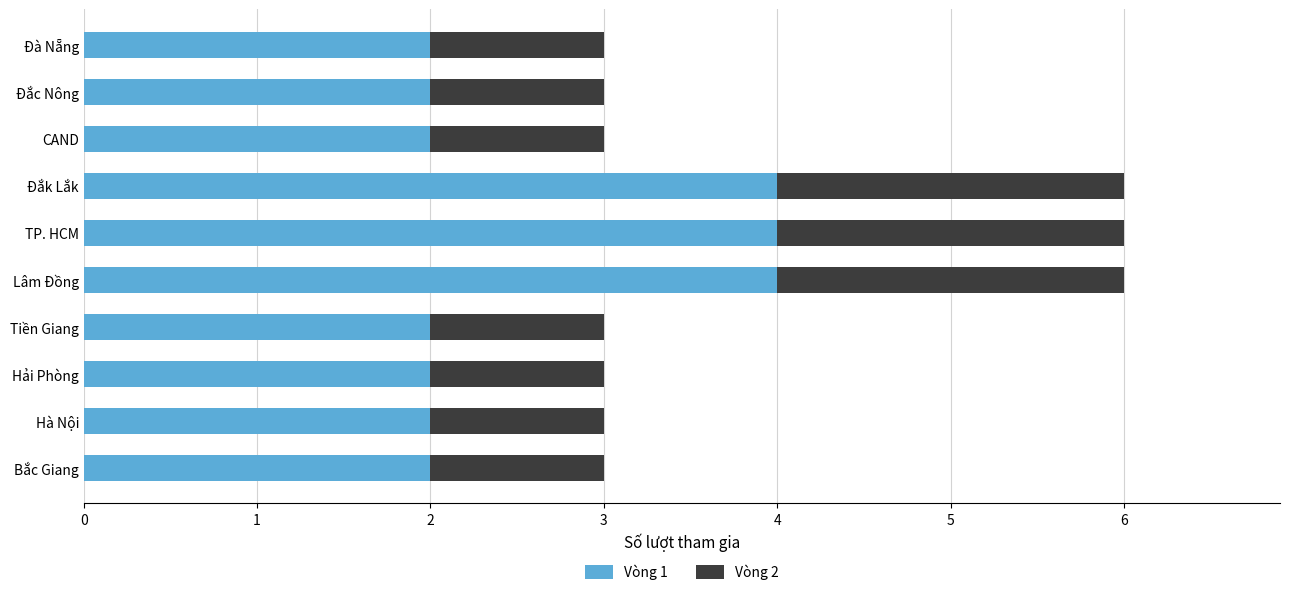

What is the total value across all series at Đắc Nông?

3